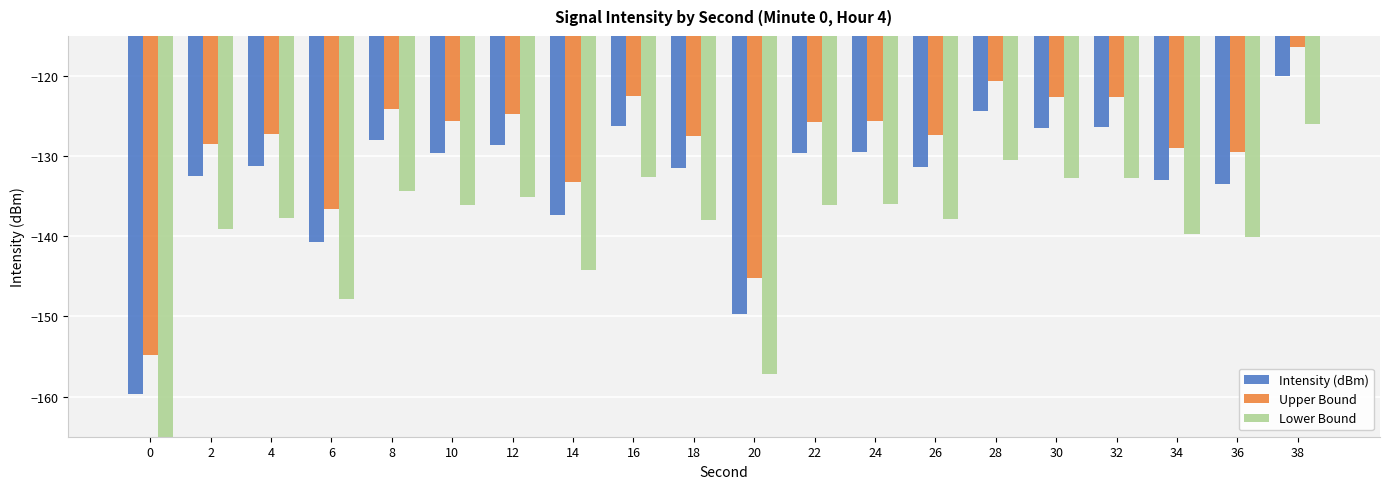

What is the lowest value of the Intensity (dBm) series?

-159.6